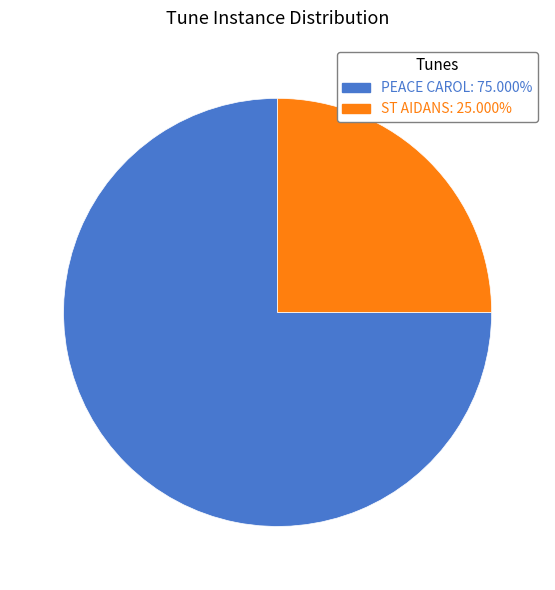

Between PEACE CAROL and ST AIDANS, which is larger?

PEACE CAROL